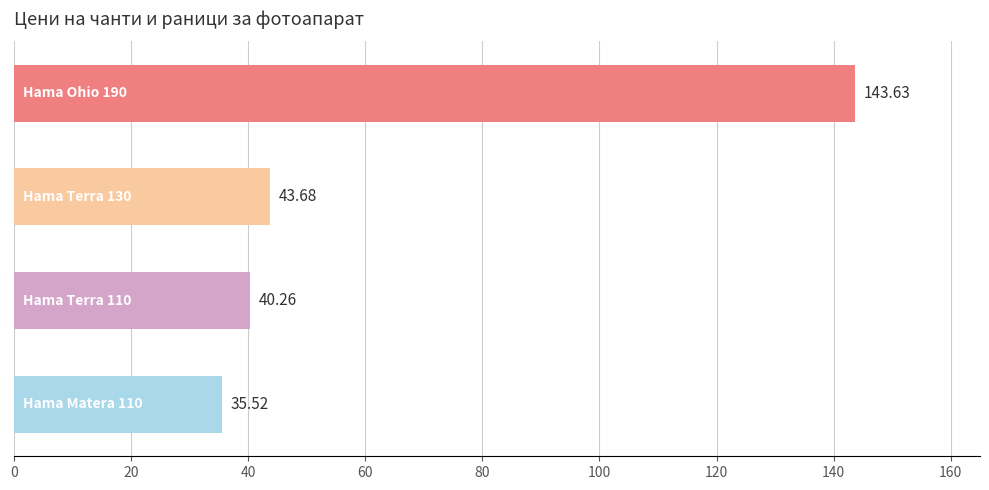

What is the difference between the second highest and second lowest values?

3.4